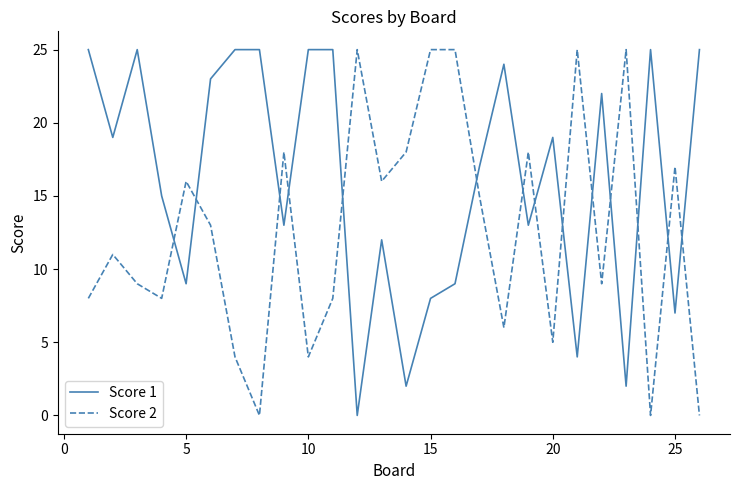

What is the greatest value displayed?

25